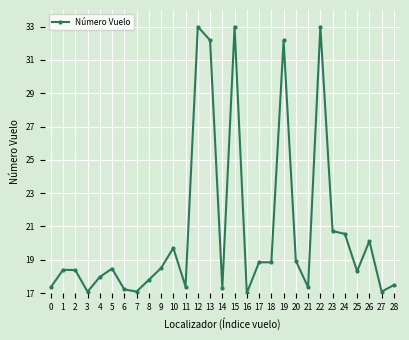

What is the sum of the values at 21 and 10?

37.1